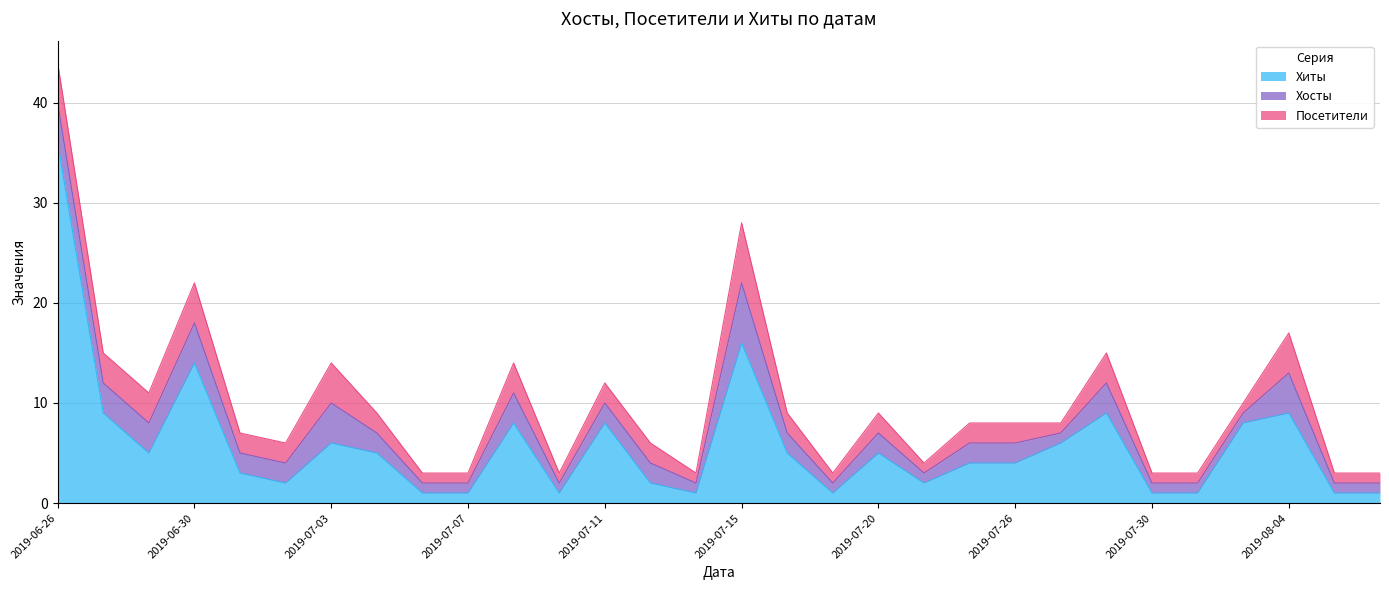

True or false: Посетители and Хосты intersect in this chart.

False